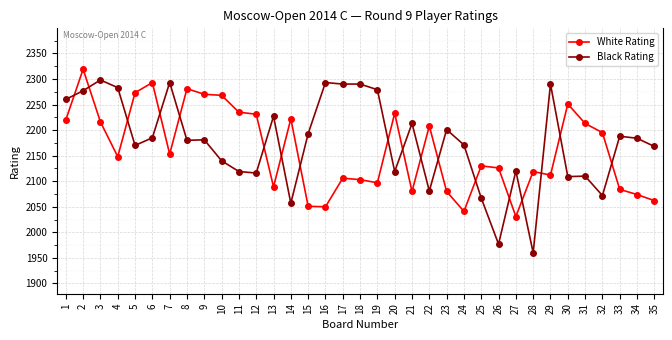

How many intersections are there between Black Rating and White Rating?

18